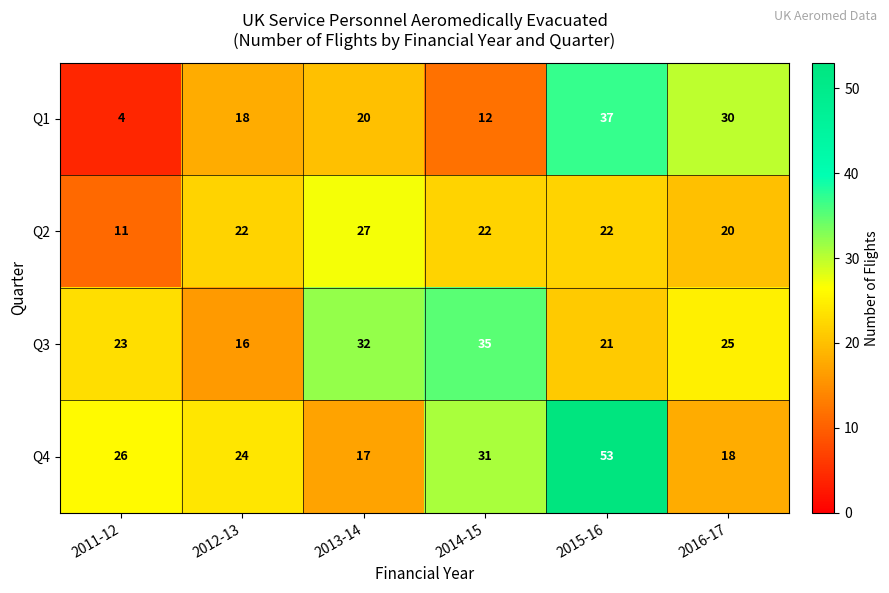

Reading left to right, extract all data points from this chart.

Q1: 4	18	20	12	37	30
Q2: 11	22	27	22	22	20
Q3: 23	16	32	35	21	25
Q4: 26	24	17	31	53	18